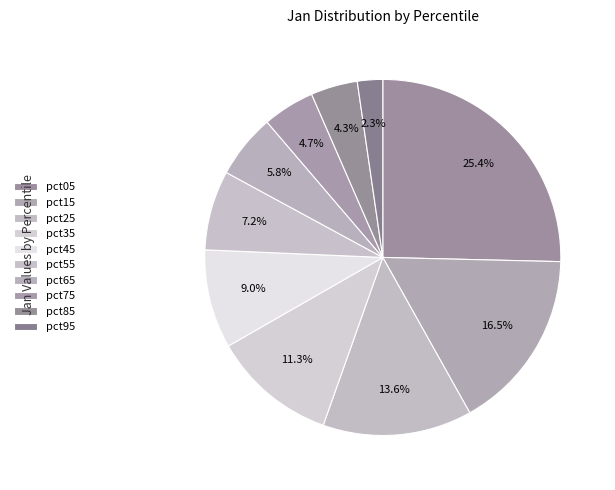

True or false: pct55 accounts for 7% of the total.

True